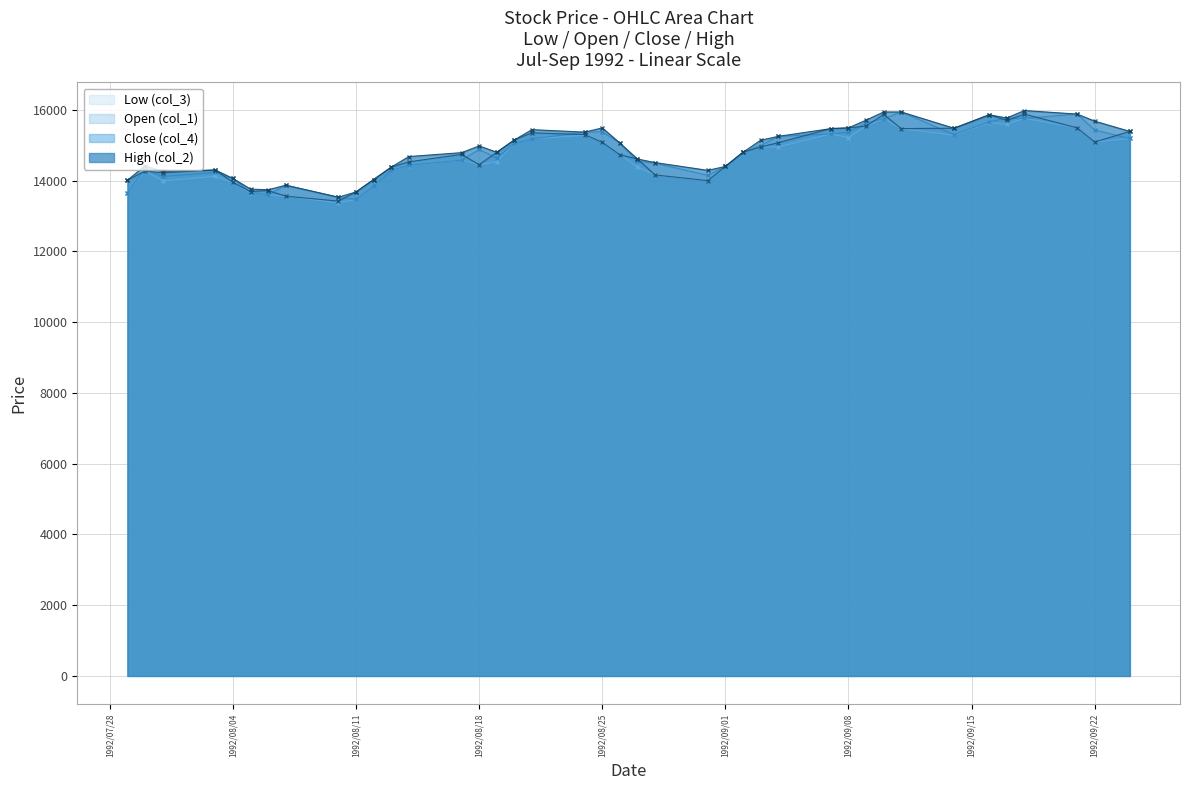

What is the total value across all series at 1992/08/25?

61030